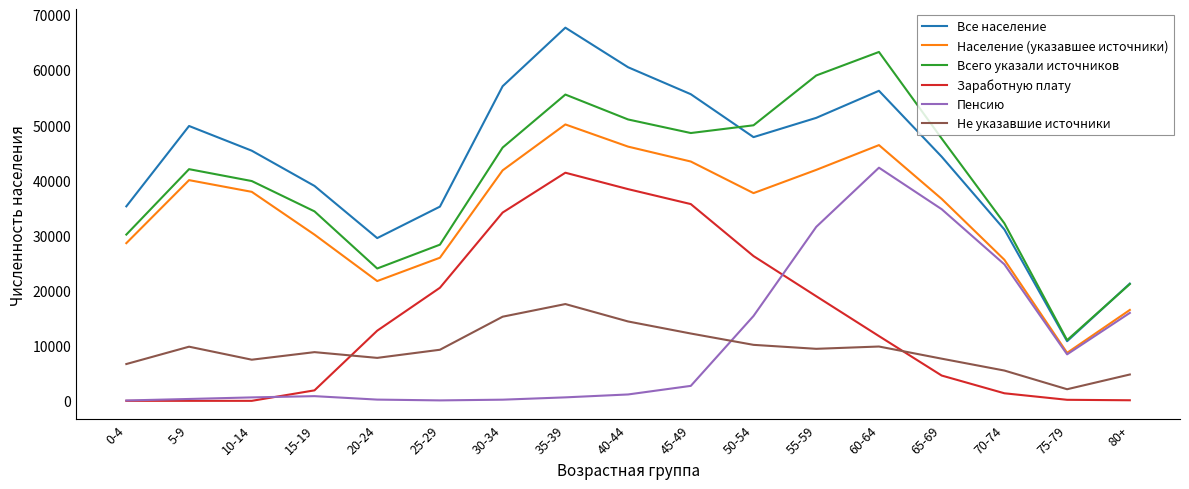

Where is the first local minimum for Все население?

20-24